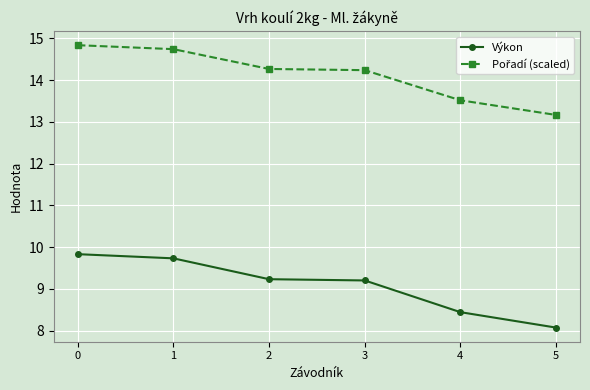

What is the approximate value of Výkon at 1?

9.7